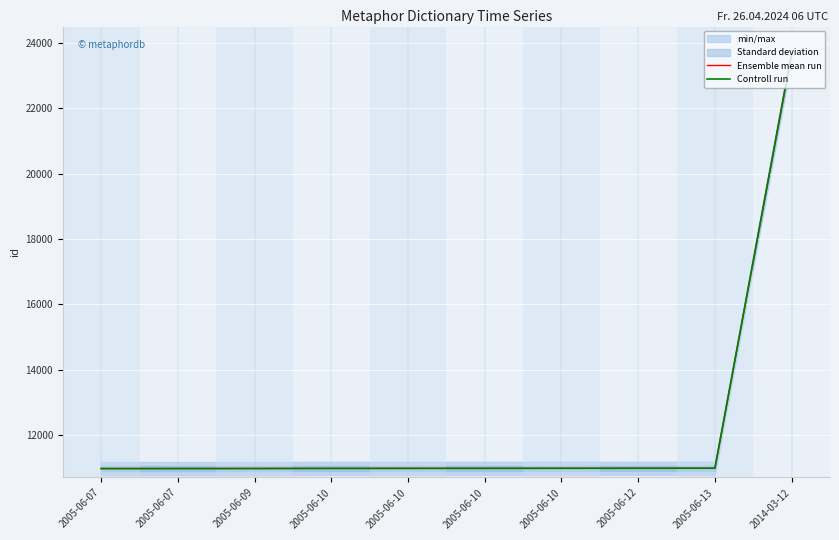

Reading right to left, what are all the values shown in this chart?

Ensemble mean run: 23681	10983	10982	10981	10980	10979	10978	10975	10974	10973
Controll run: 23681	10983	10982	10981	10980	10979	10978	10975	10974	10973